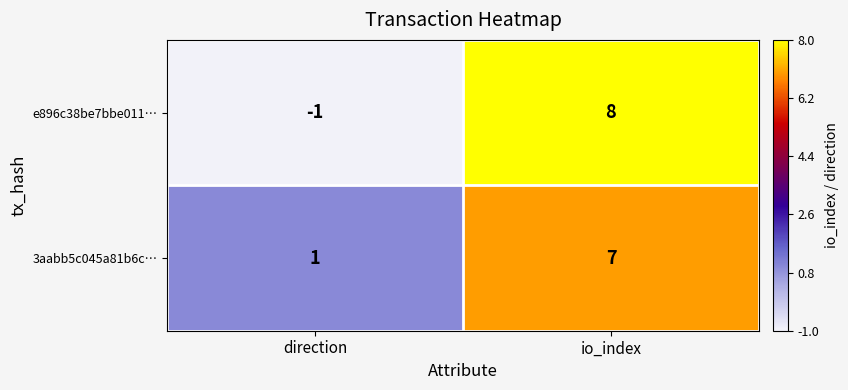

At which category is the sum across all series the highest?

io_index